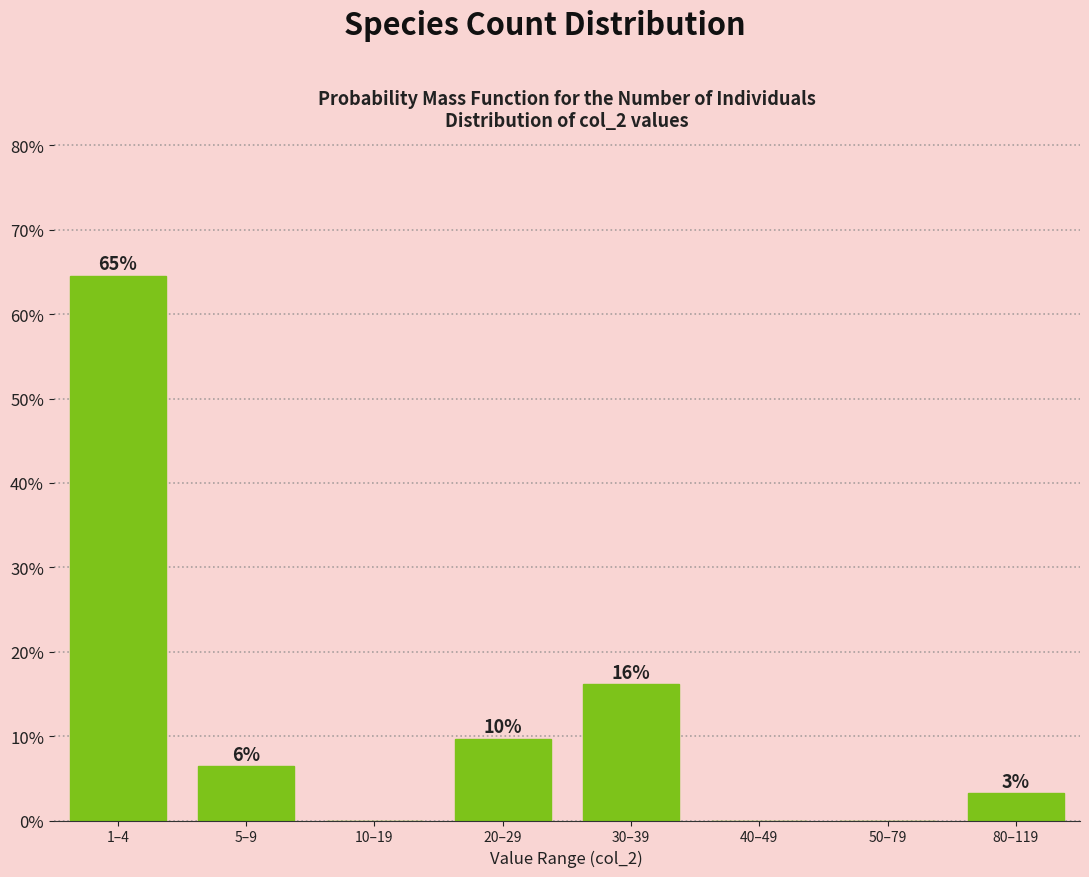

Are the bars horizontal?

No